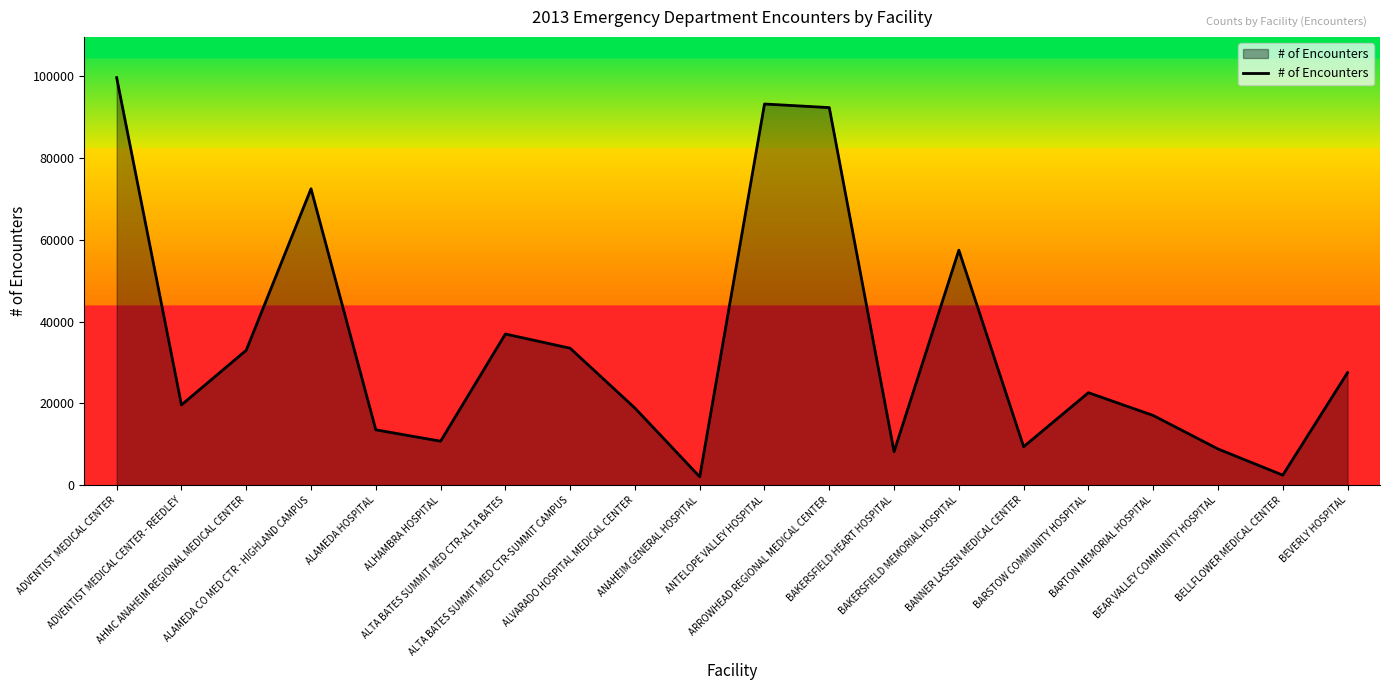

What is the change in value from AHMC ANAHEIM REGIONAL MEDICAL CENTER to BAKERSFIELD MEMORIAL HOSPITAL?

+24476